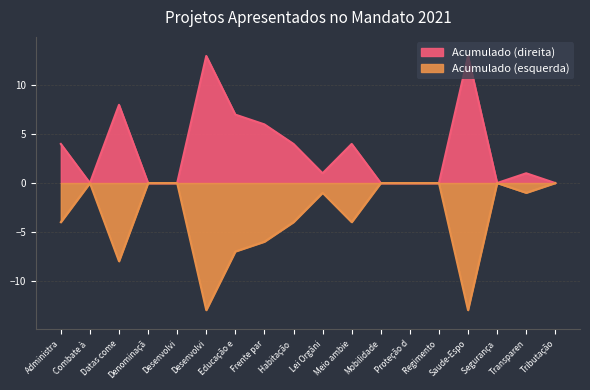

What is the maximum value shown in the chart?

13